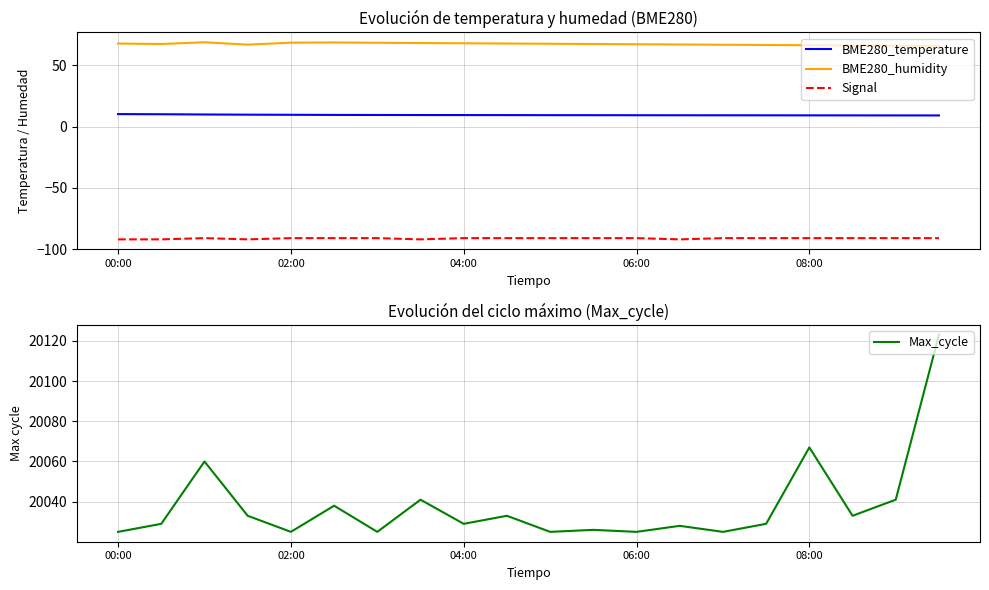

True or false: BME280_temperature and Signal intersect in this chart.

False